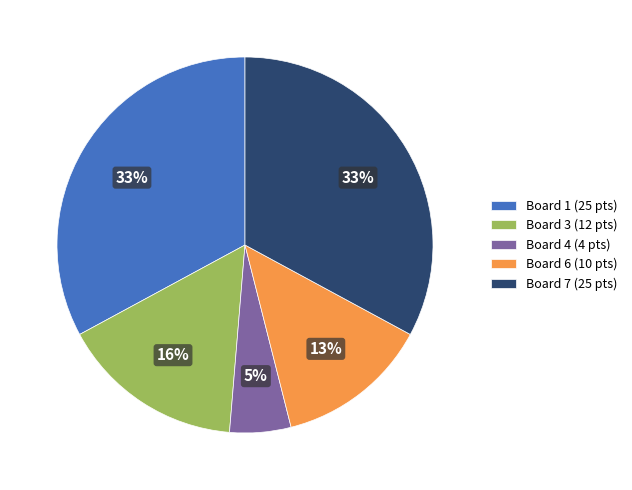

Is there a majority slice in this chart?

No